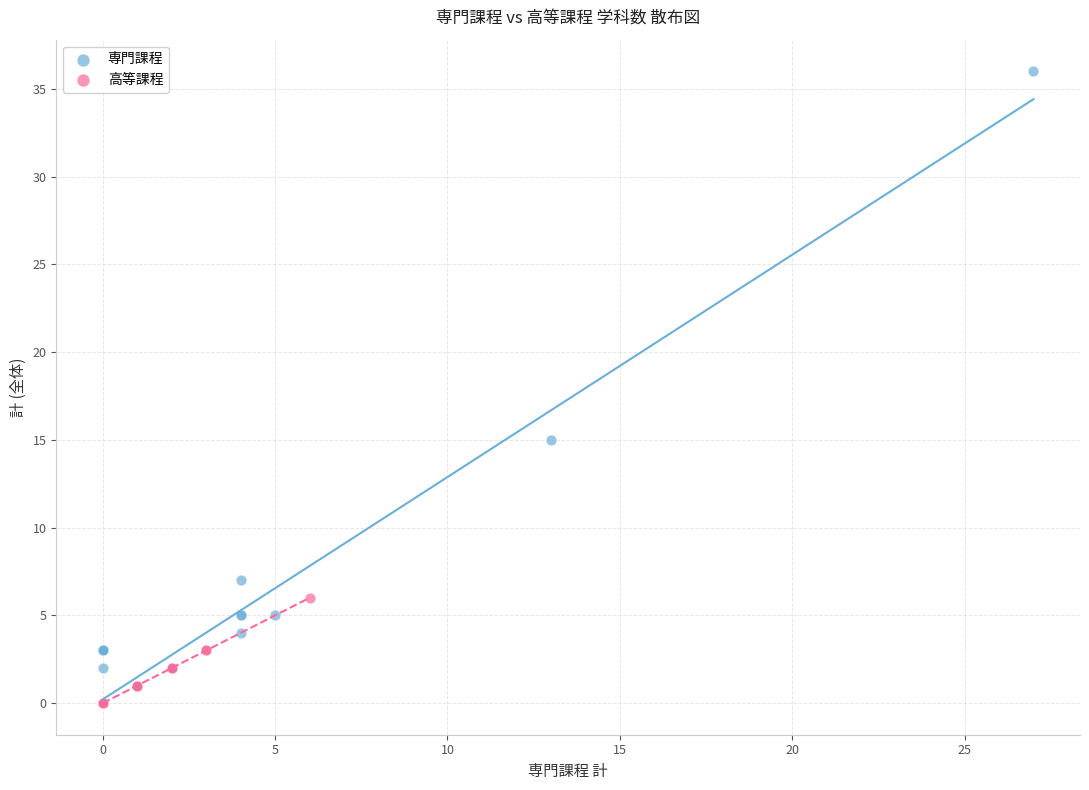

Which series contains the highest Y value?

専門課程